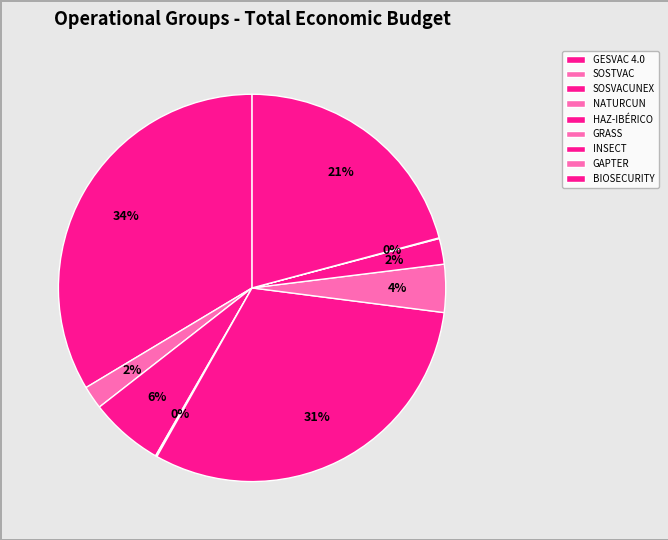

Which has a higher value, GESVAC 4.0 or SOSTVAC?

GESVAC 4.0